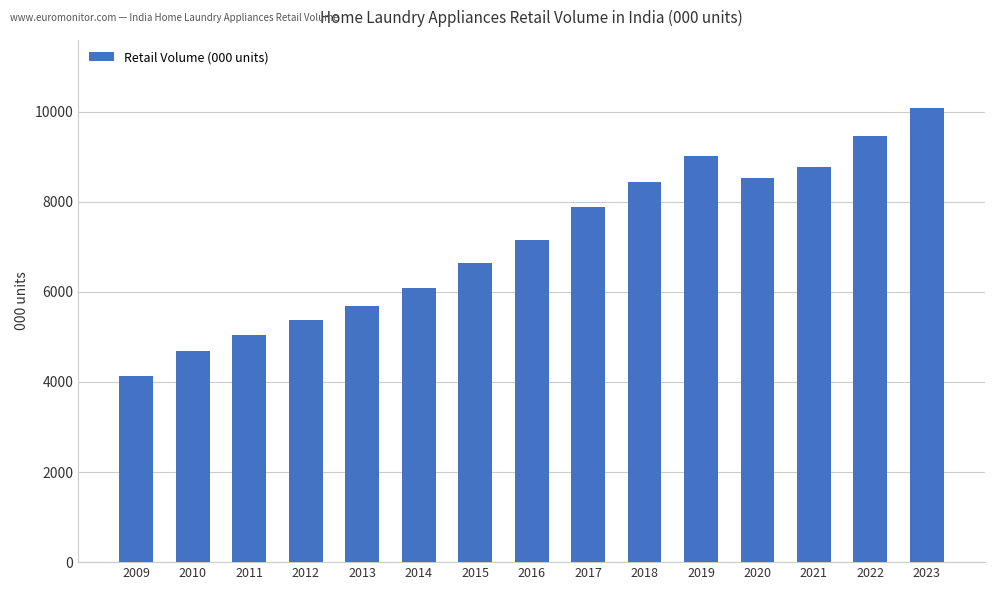

What is the difference between the second highest and second lowest values?

4785.6